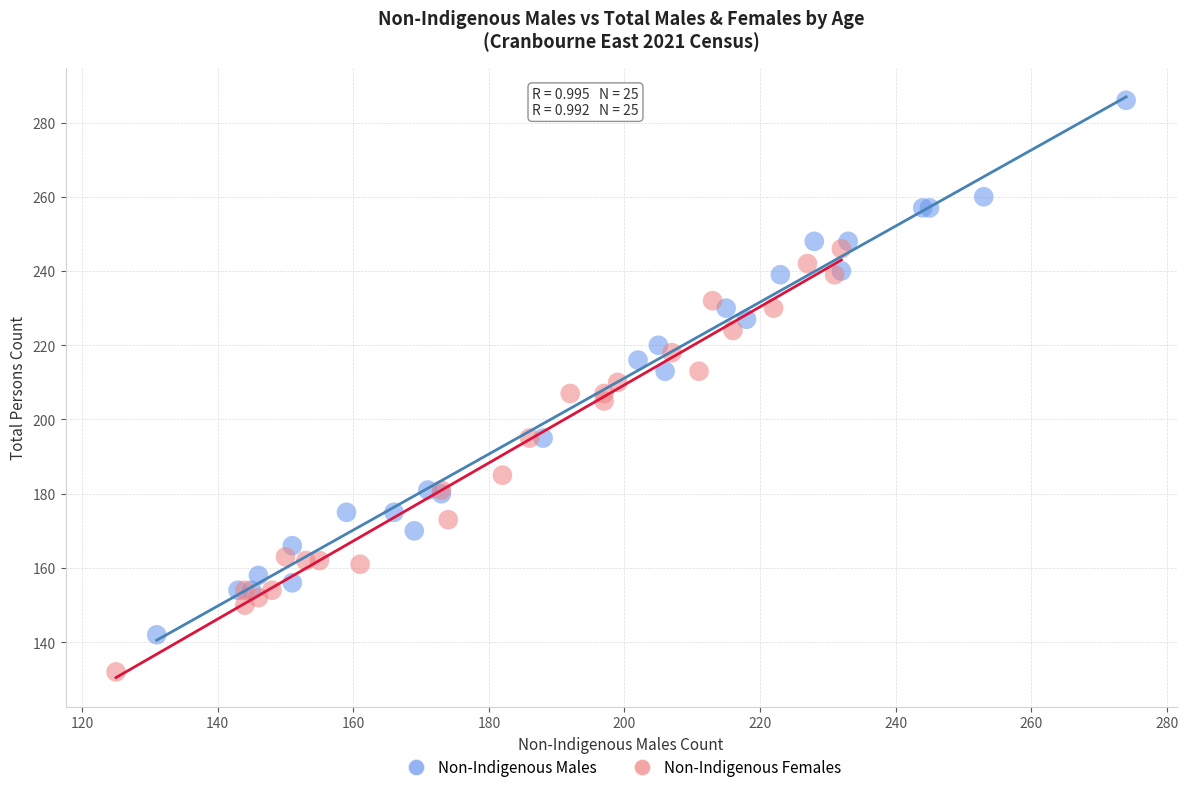

Which series has the widest spread of Y values?

Non-Indigenous Males